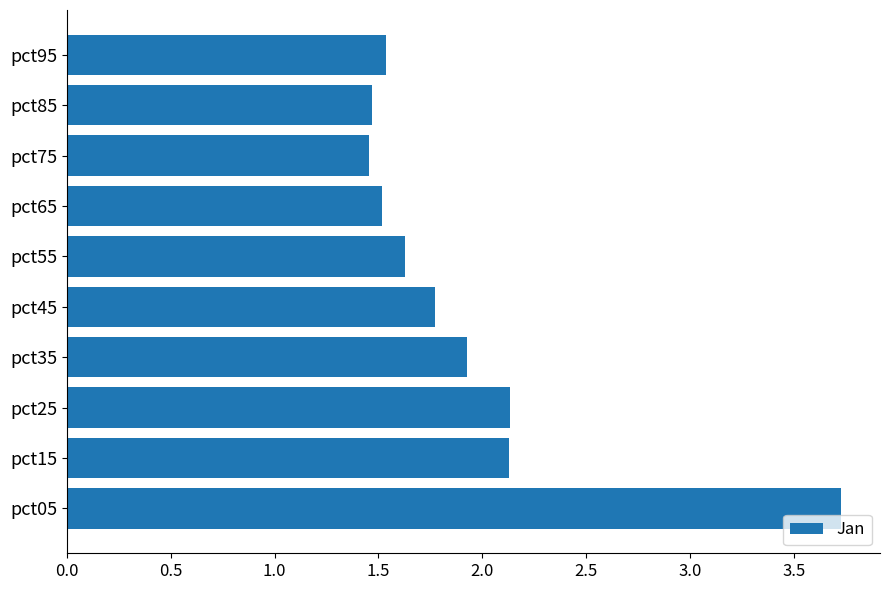

What is the sum of all values?

19.3